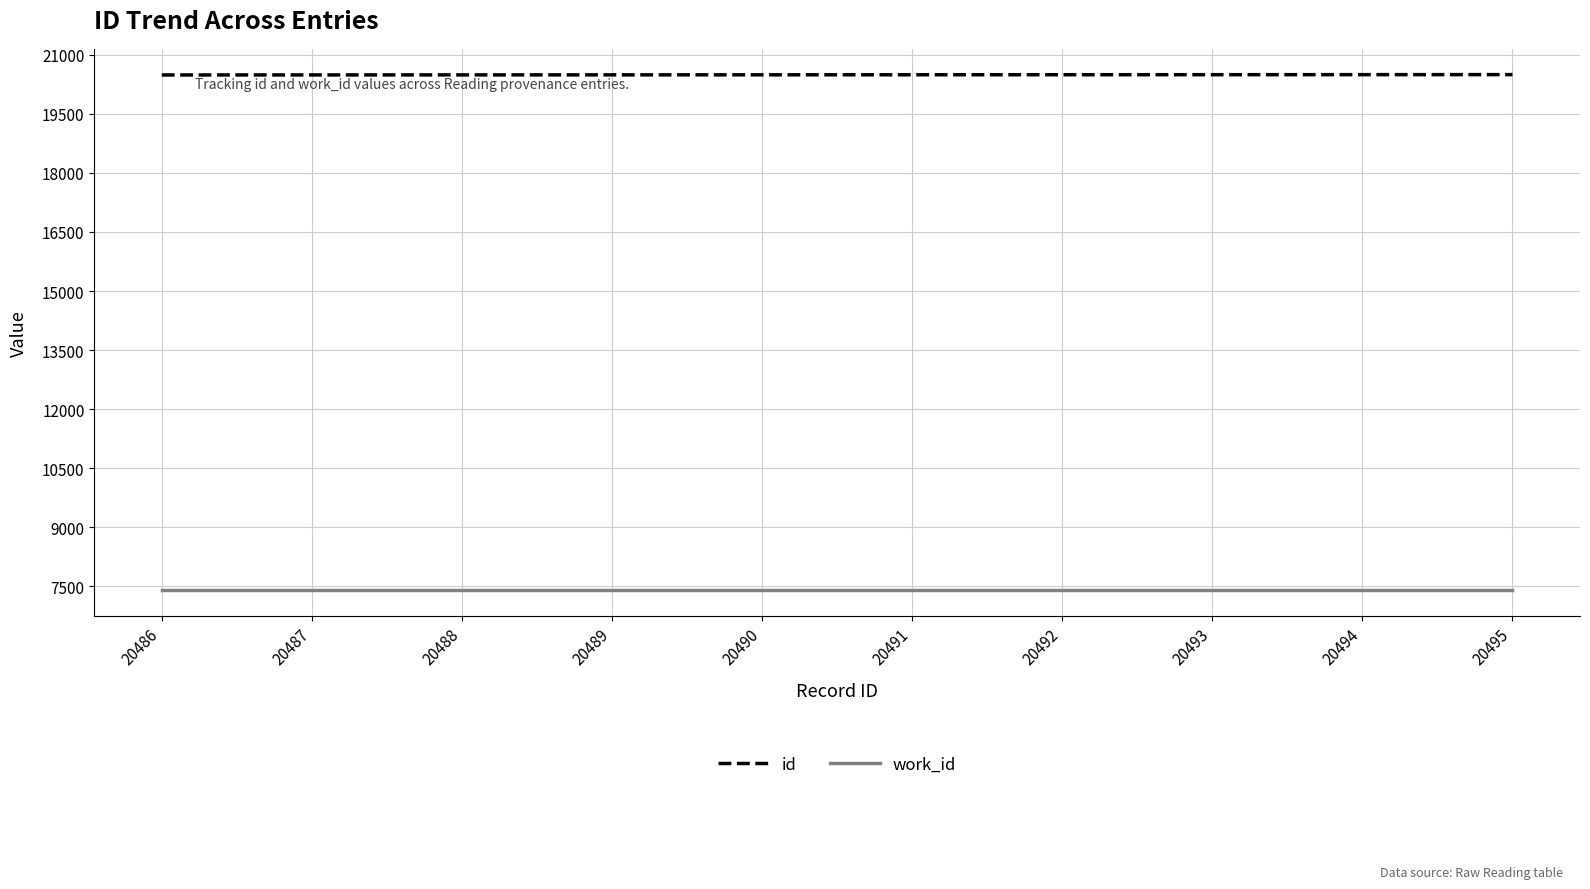

True or false: id has a value of 20486 at 20486.

True